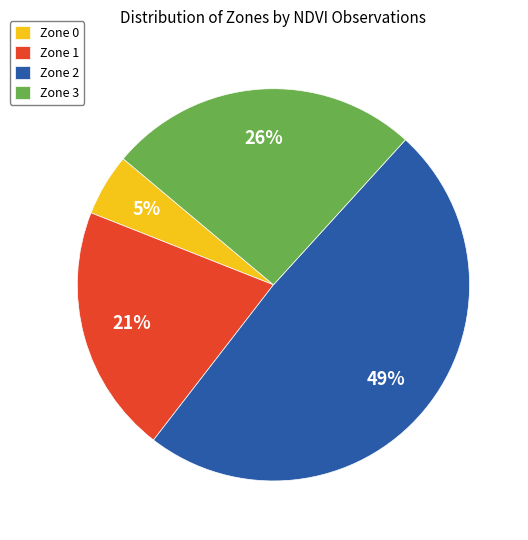

Which slice is the smallest?

Zone 0